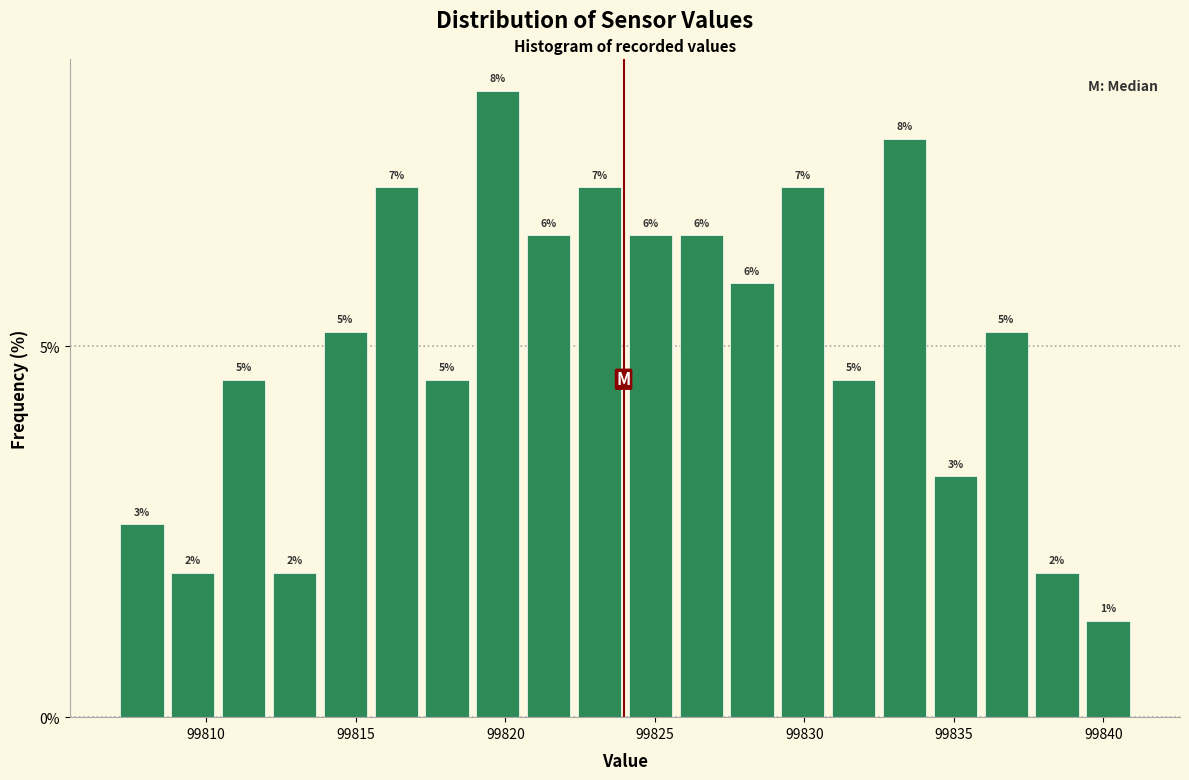

Read against the x-axis, roughly where is the centre of the tallest bar?

99820.0